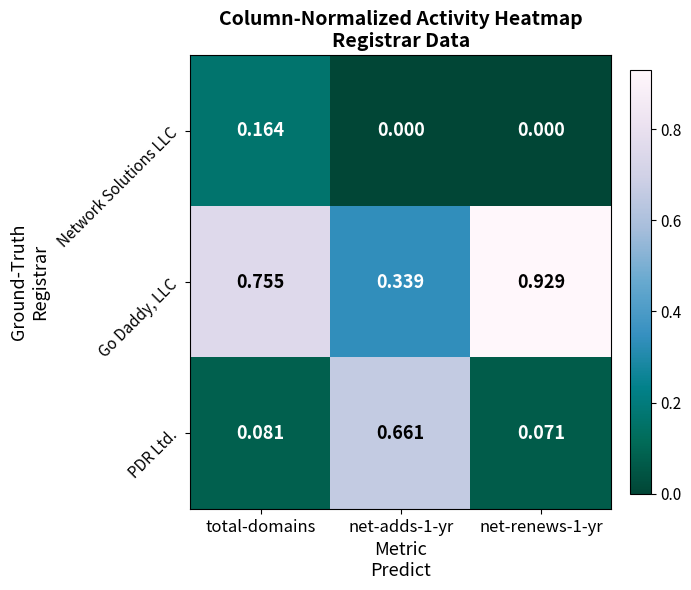

List the series in order of their peak value, highest first.

Go Daddy, LLC, PDR Ltd., Network Solutions LLC